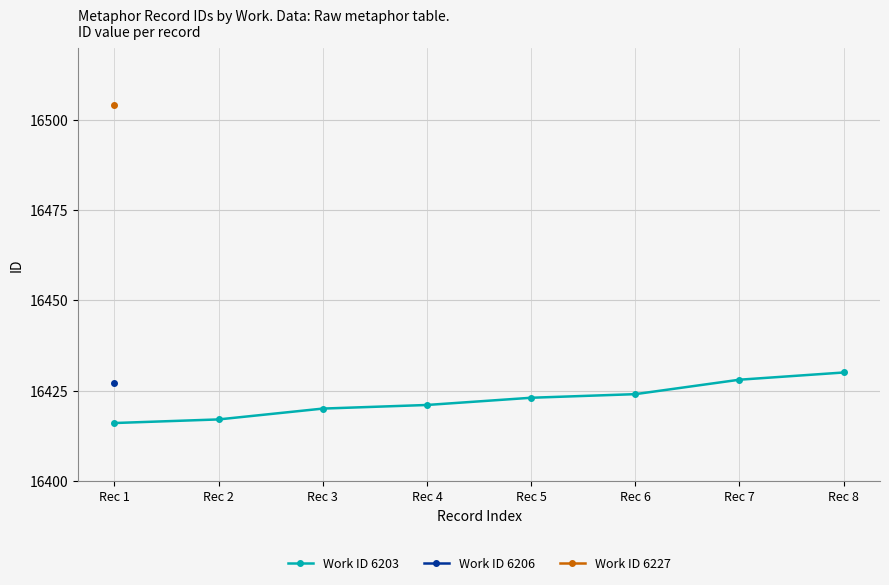

How many lines are shown in the chart?

1